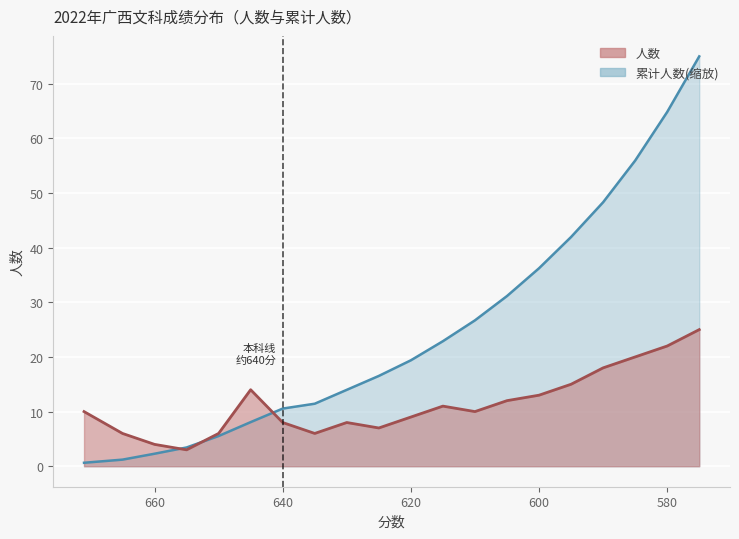

At which category is the sum across all series the highest?

575